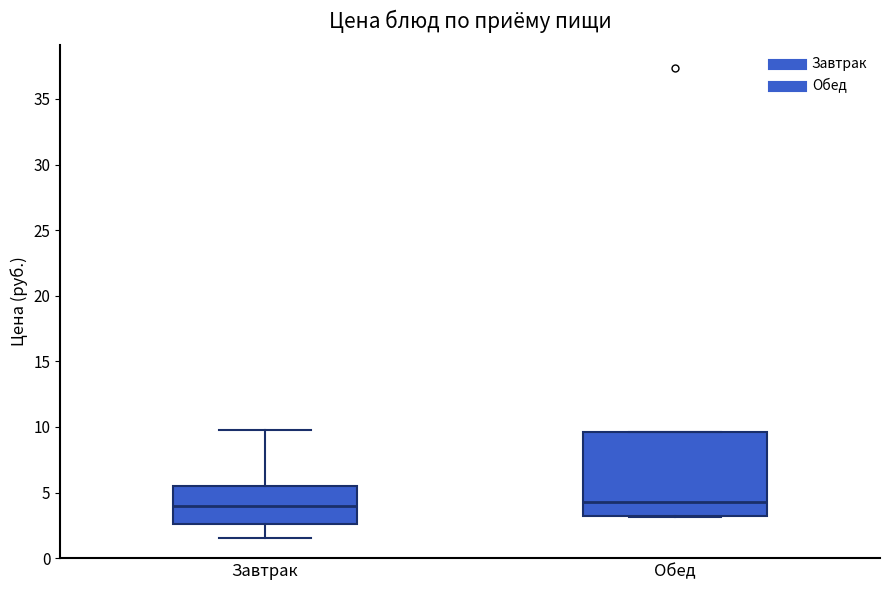

Where does the lower whisker of the box for Завтрак end on the y-axis? The values are not printed on the chart, so give them approximately, as read against the axis.

1.5